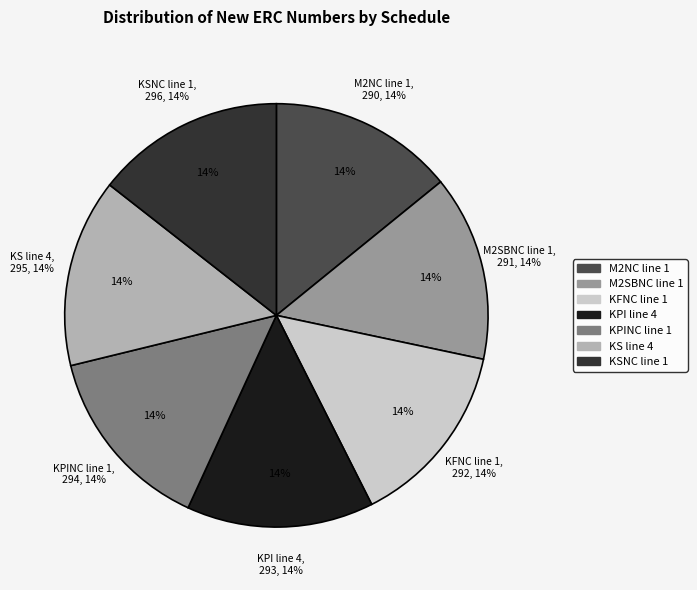

What is the ratio of the value at KFNC line 1 to the value at M2SBNC line 1?

1.0